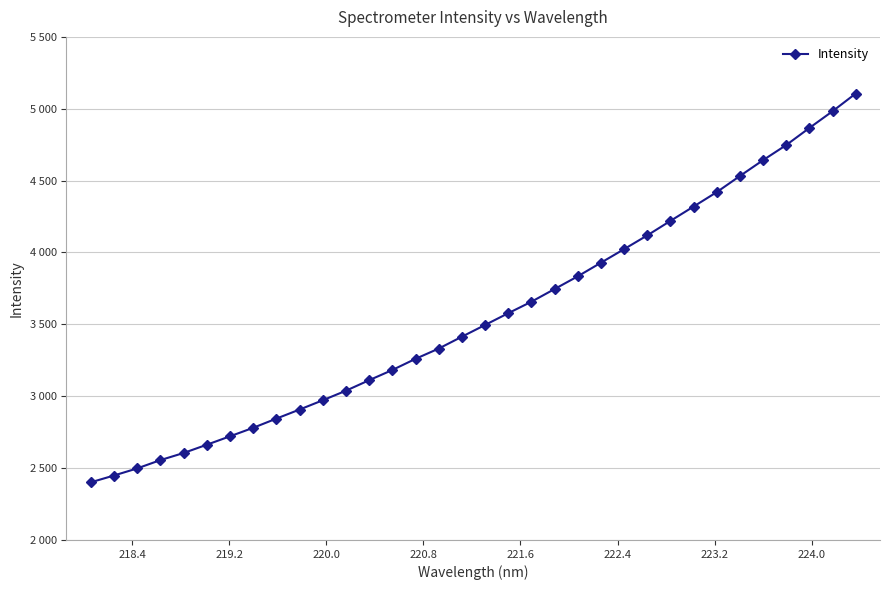

Does the chart have visible grid lines?

Yes